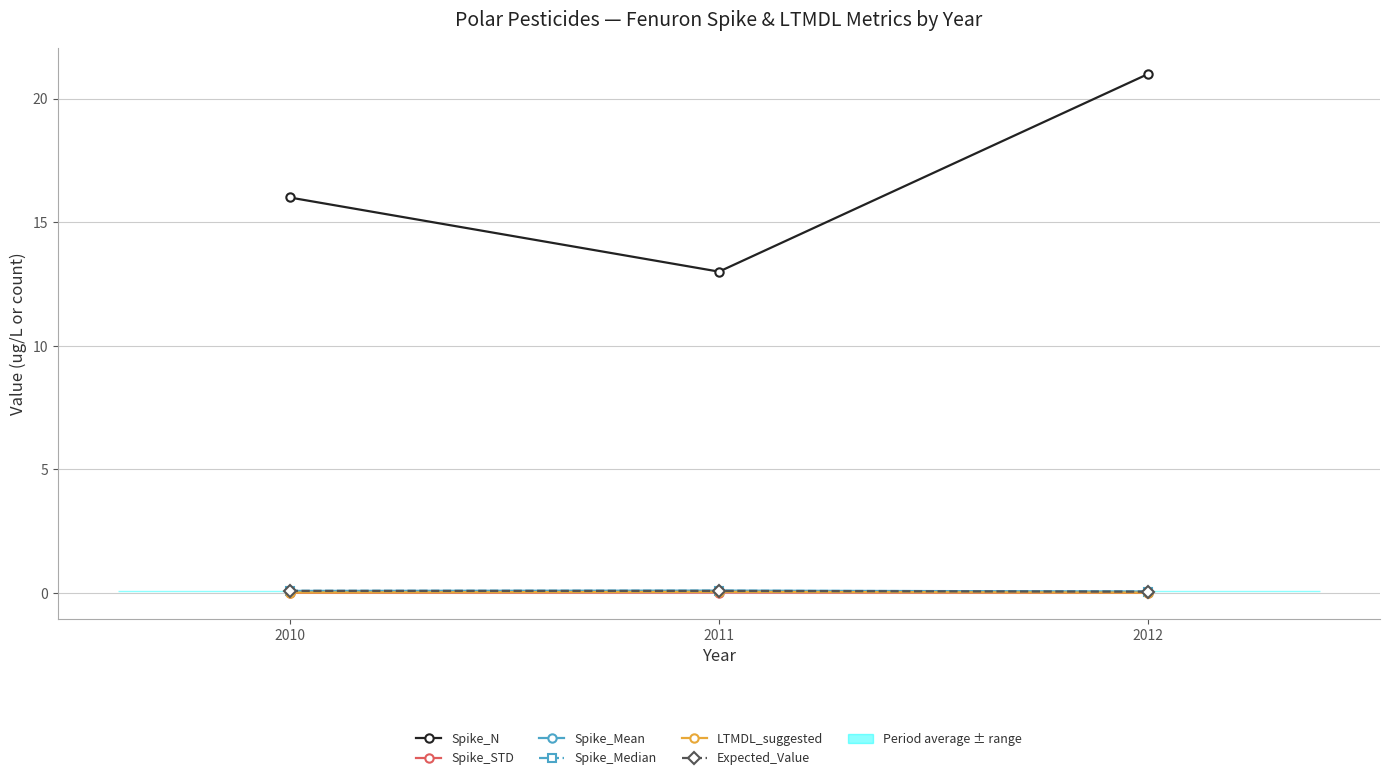

What is the approximate value of Spike_N at 2011?

13.0